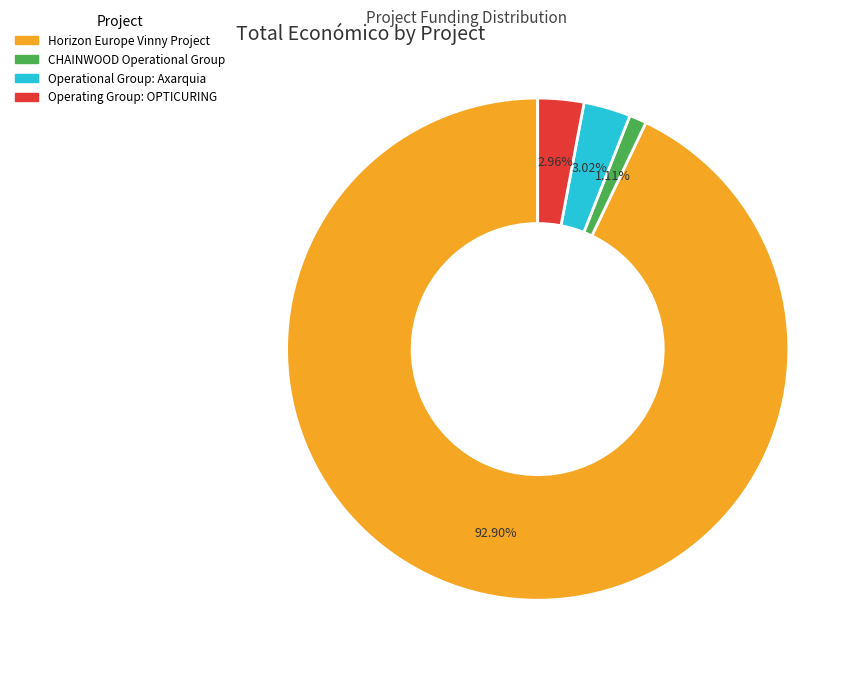

What is the smallest slice in the pie chart?

CHAINWOOD Operational Group